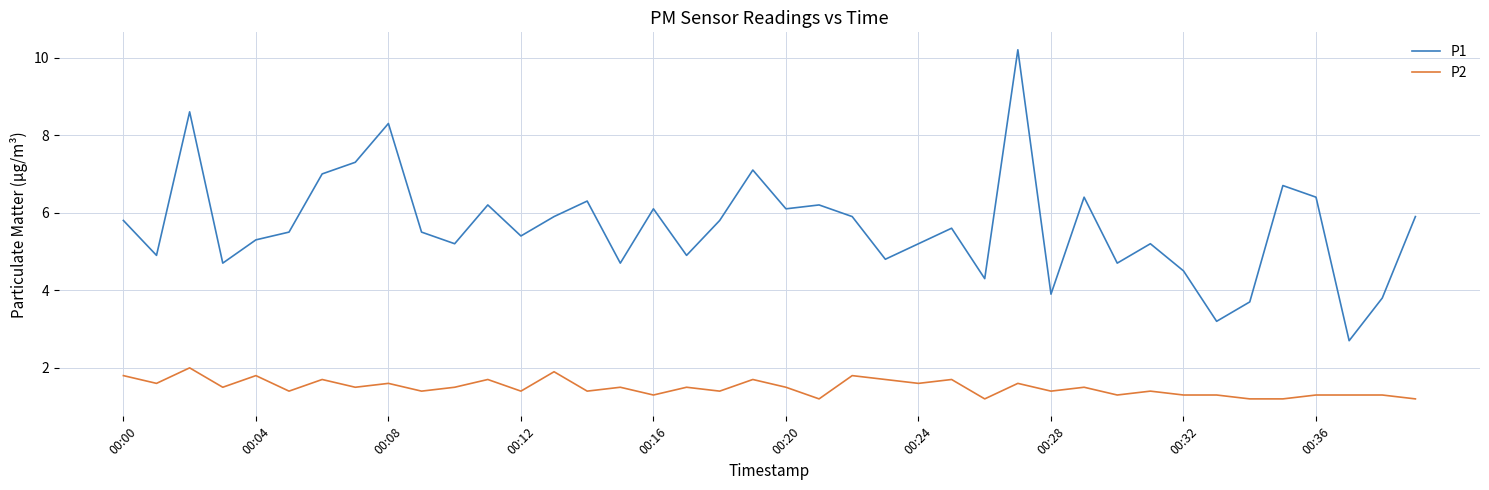

True or false: P2 and P1 intersect in this chart.

False